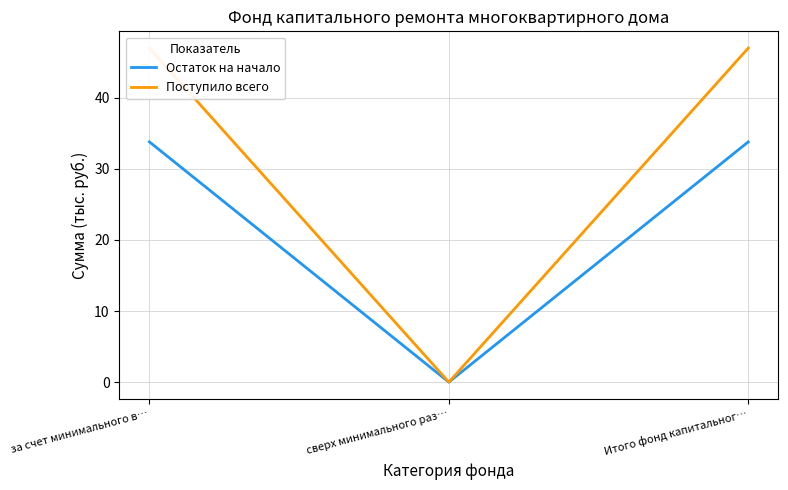

Rank the series by their maximum value, from lowest to highest.

Остаток на начало, Поступило всего